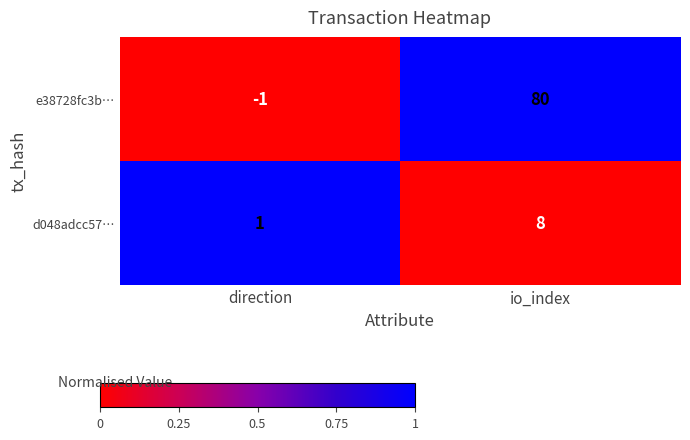

List the series in order of their peak value, lowest first.

d048adcc57…, e38728fc3b…